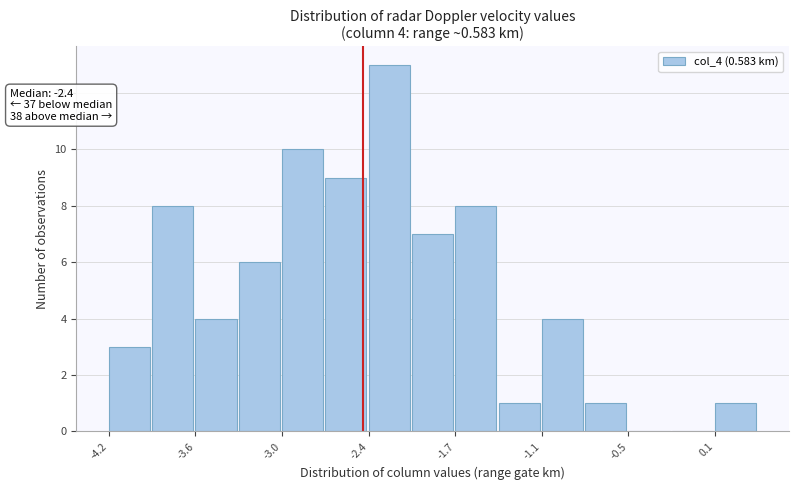

Read against the x-axis, roughly where is the centre of the tallest bar?

-2.2